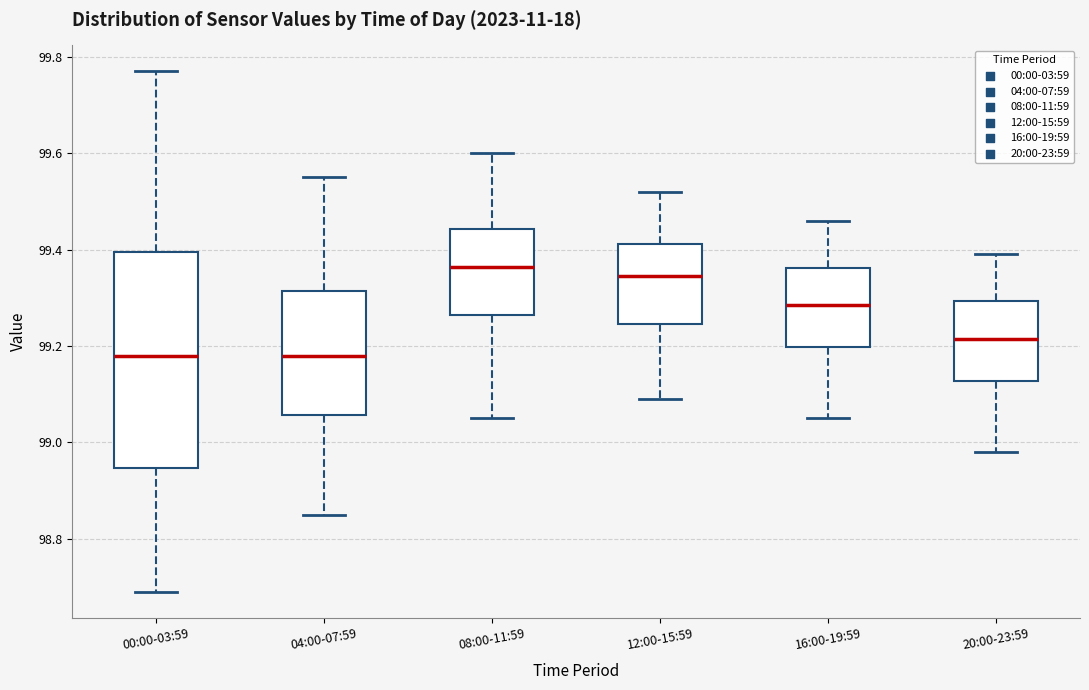

Where does the upper whisker of the box for 12:00-15:59 end on the y-axis? The values are not printed on the chart, so give them approximately, as read against the axis.

99.52